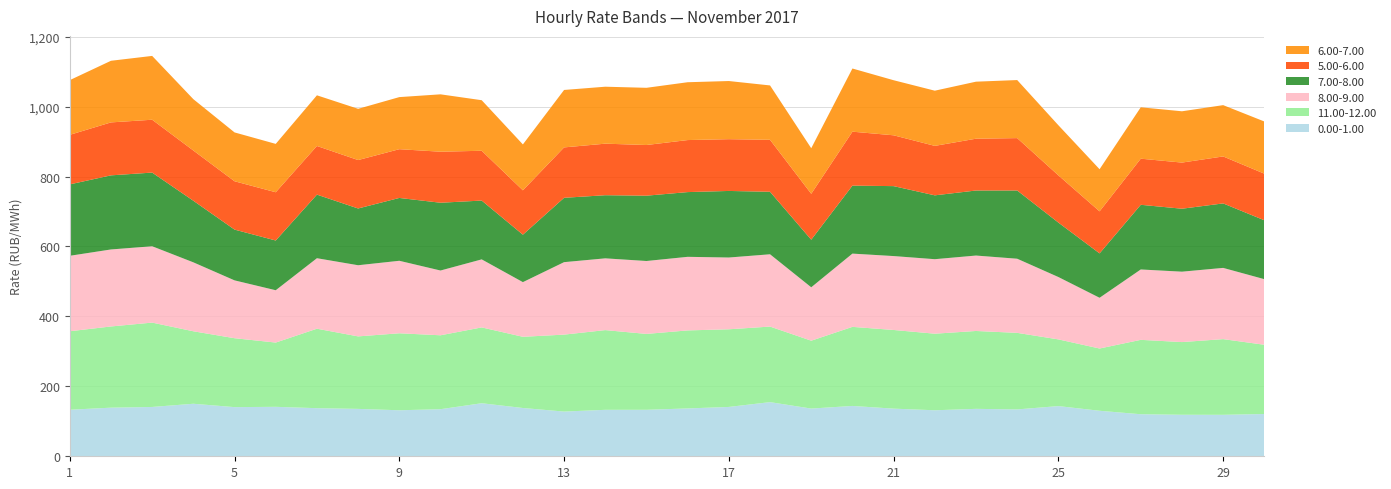

Reading right to left, extract all data points from this chart.

0.00-1.00: 30=120.9	29=118.6	28=118.7	27=120.2	26=130.2	25=143.5	24=134.0	23=135.6	22=131.6	21=136.2	20=143.9	19=136.4	18=154.8	17=141.1	16=136.8	15=132.9	14=132.9	13=127.9	12=138.1	11=151.7	10=134.6	9=131.6	8=135.5	7=137.6	6=141.4	5=140.6	4=150.2	3=141.0	2=139.0	1=133.1
11.00-12.00: 30=198.0	29=216.5	28=207.9	27=212.8	26=178.1	25=190.8	24=218.9	23=222.7	22=219.0	21=225.0	20=226.2	19=194.1	18=216.1	17=222.1	16=223.2	15=217.0	14=228.0	13=220.1	12=203.6	11=216.8	10=211.4	9=220.2	8=207.3	7=227.3	6=183.8	5=197.1	4=207.3	3=241.3	2=232.2	1=224.5
8.00-9.00: 30=187.6	29=203.7	28=201.3	27=201.3	26=145.1	25=178.3	24=212.0	23=215.7	22=213.1	21=211.3	20=209.5	19=152.7	18=206.8	17=205.2	16=210.4	15=208.5	14=205.2	13=207.2	12=156.3	11=194.6	10=185.2	9=207.3	8=203.5	7=201.6	6=149.6	5=165.4	4=197.2	3=218.3	2=220.2	1=215.8
7.00-8.00: 30=168.4	29=184.4	28=180.1	27=184.9	26=127.0	25=155.7	24=195.2	23=186.0	22=182.6	21=200.0	20=194.5	19=136.1	18=178.8	17=190.4	16=185.1	15=186.8	14=180.6	13=184.0	12=135.7	11=168.2	10=193.8	9=179.7	8=162.3	7=181.9	6=142.2	5=145.2	4=176.1	3=210.7	2=211.9	1=204.2
5.00-6.00: 30=133.2	29=134.3	28=131.9	27=131.9	26=120.2	25=135.1	24=149.8	23=148.2	22=141.4	21=145.3	20=154.3	19=131.3	18=148.6	17=148.0	16=148.8	15=144.9	14=147.4	13=144.1	12=126.9	11=142.4	10=145.9	9=139.4	8=138.5	7=139.1	6=138.0	5=138.2	4=143.7	3=151.2	2=151.4	1=141.7
6.00-7.00: 30=149.3	29=146.7	28=146.7	27=147.0	26=120.5	25=143.3	24=166.0	23=163.1	22=157.8	21=157.5	20=180.7	19=130.3	18=155.5	17=166.3	16=165.4	15=163.6	14=162.9	13=164.3	12=131.2	11=144.6	10=164.1	9=149.0	8=146.6	7=144.9	6=138.3	5=139.7	4=146.9	3=182.5	2=176.2	1=156.5